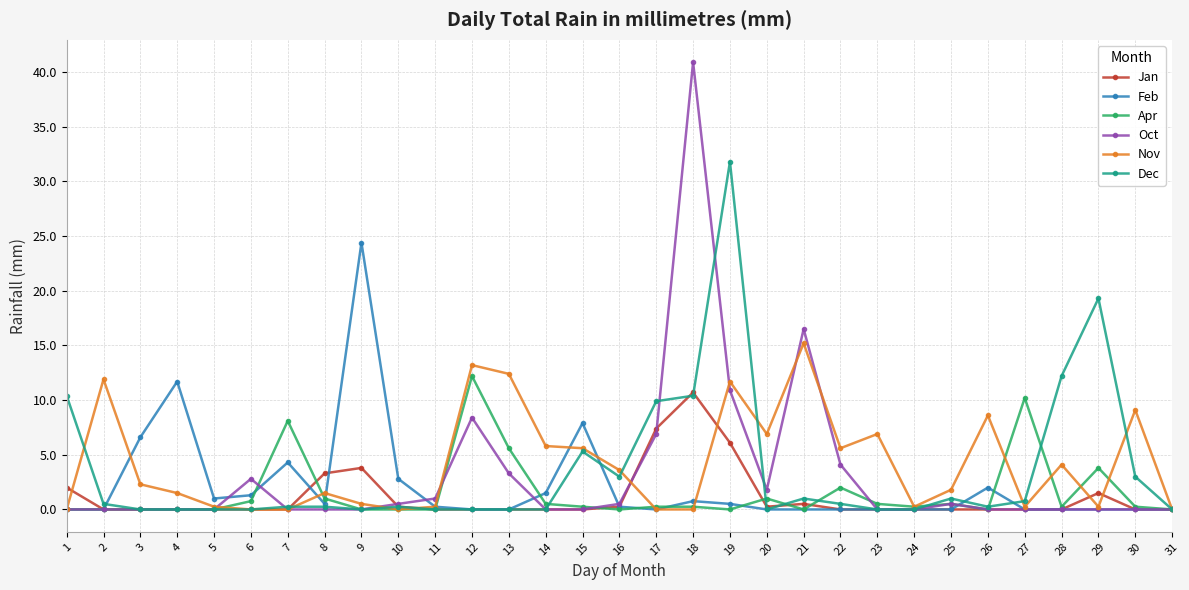

What is the greatest value displayed?

40.9